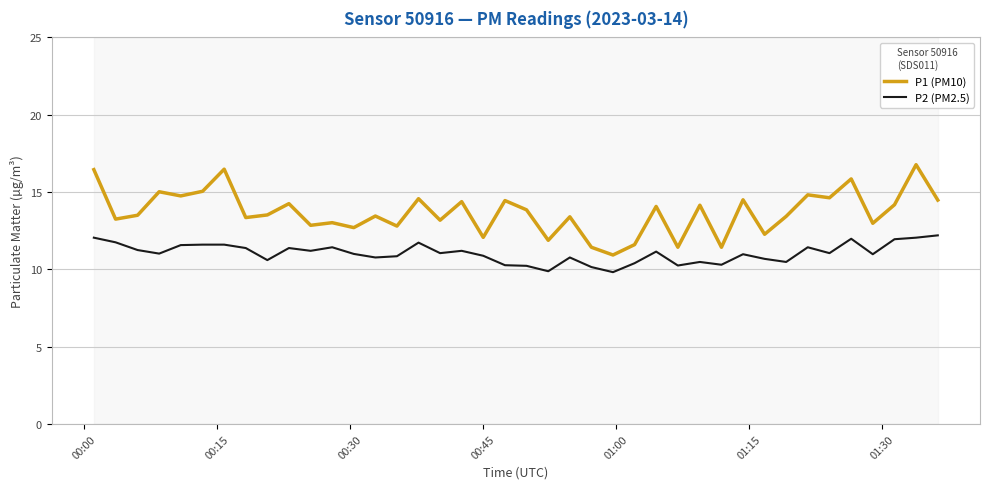

What is the difference between the maximum and minimum values in the P2 (PM2.5) series?

2.4